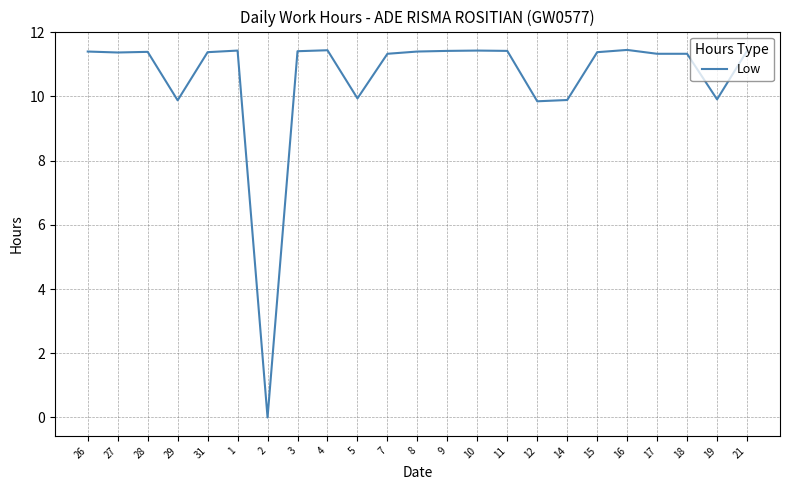

Approximately how many times larger is the value at 4 compared to 11?

1.0